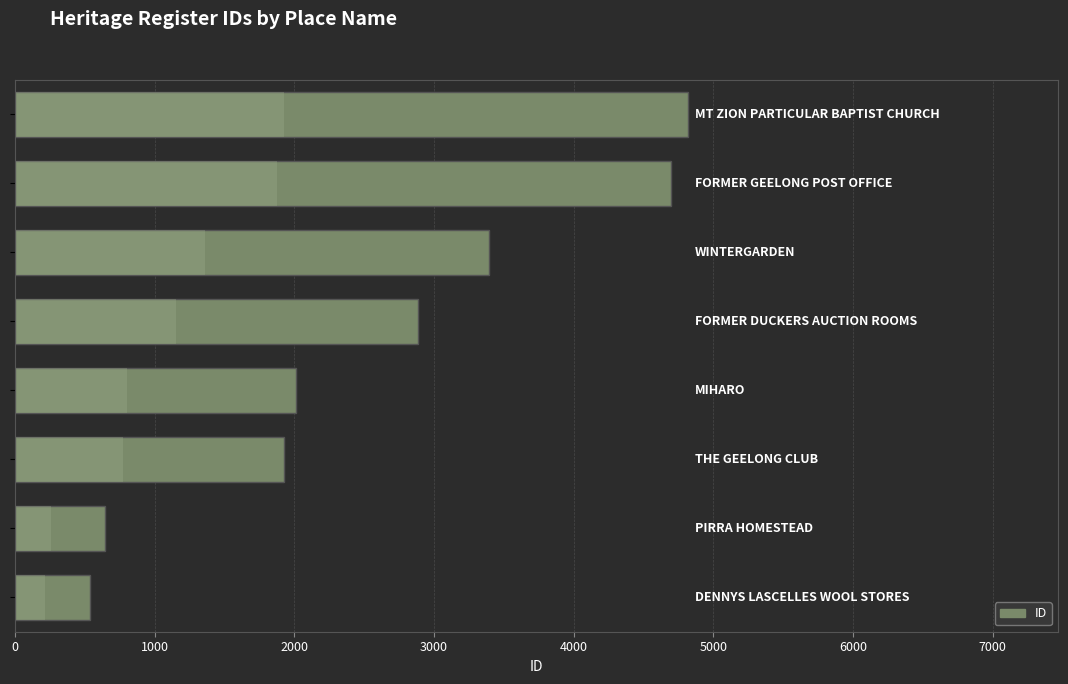

Does the chart contain stacked bars?

No